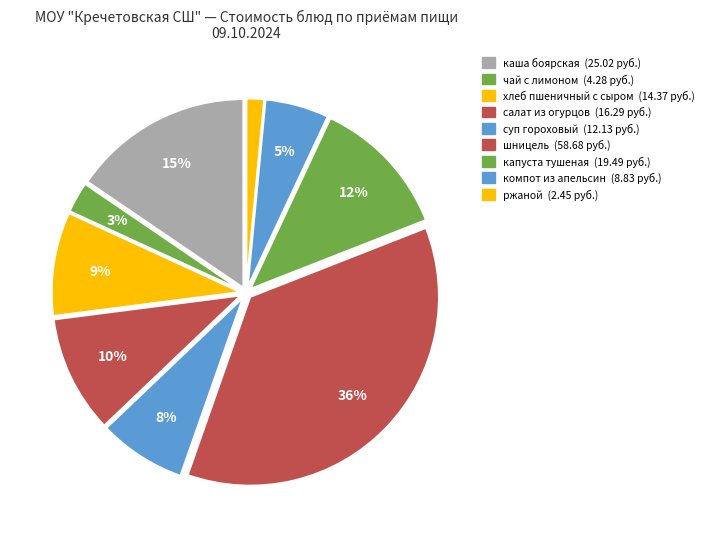

How many segments does this pie chart have?

9